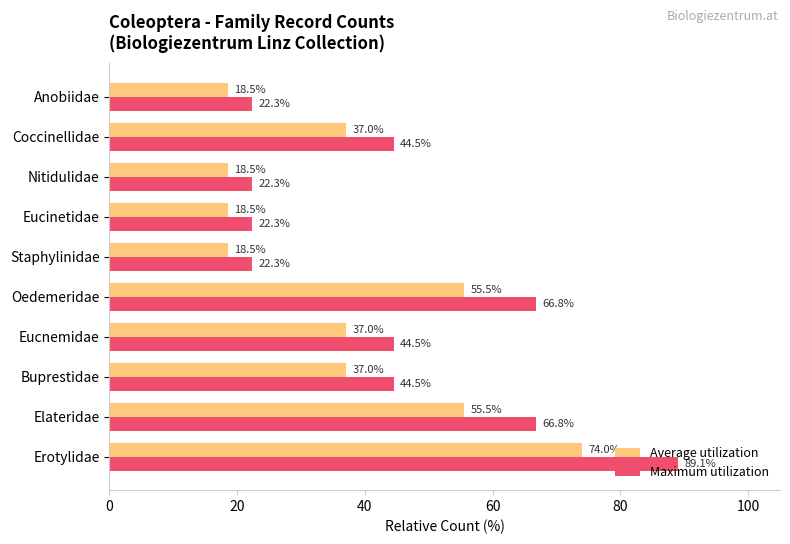

At Oedemeridae, list the series in order from largest to smallest.

Maximum utilization, Average utilization